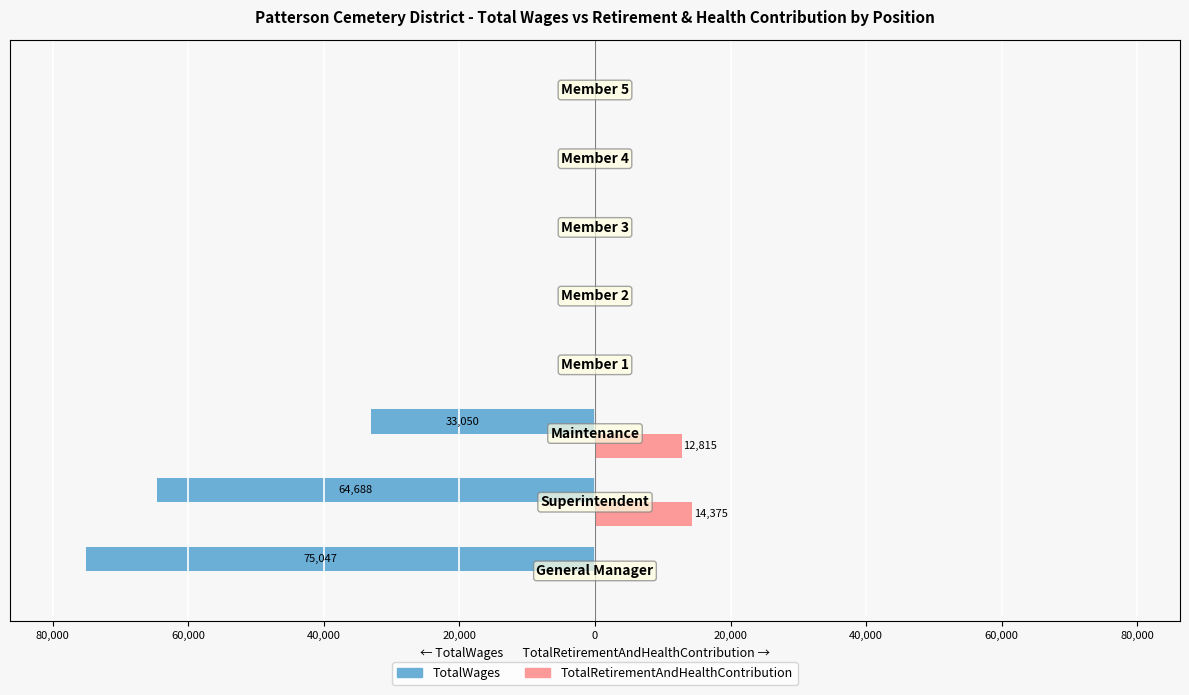

What are all the series names shown in the legend?

TotalWages, TotalRetirementAndHealthContribution